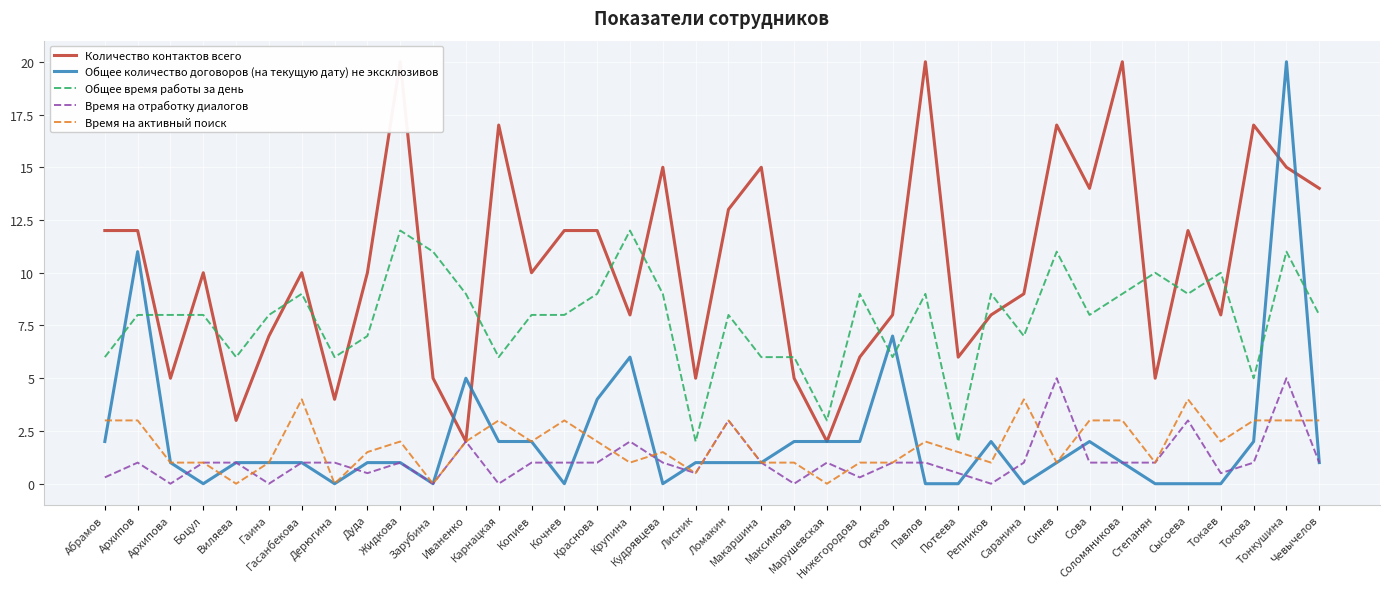

What is the average value of the Количество контактов всего series?

10.3